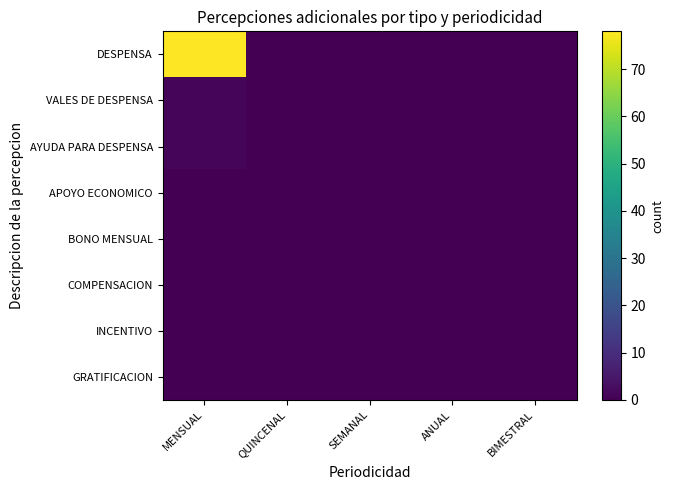

Between SEMANAL and BIMESTRAL, which is larger?

SEMANAL